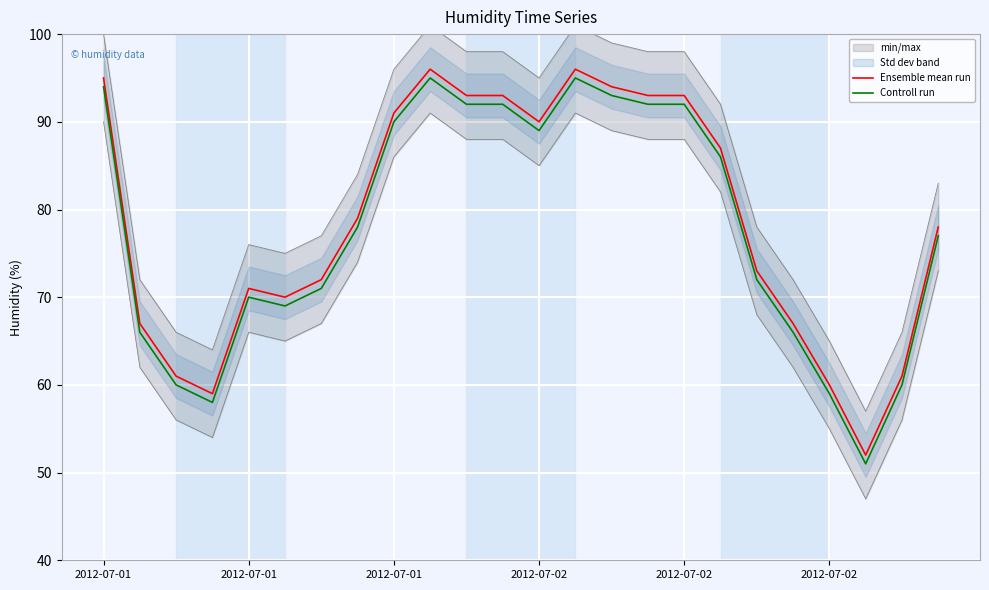

How many interior local peaks does the Controll run series have?

3